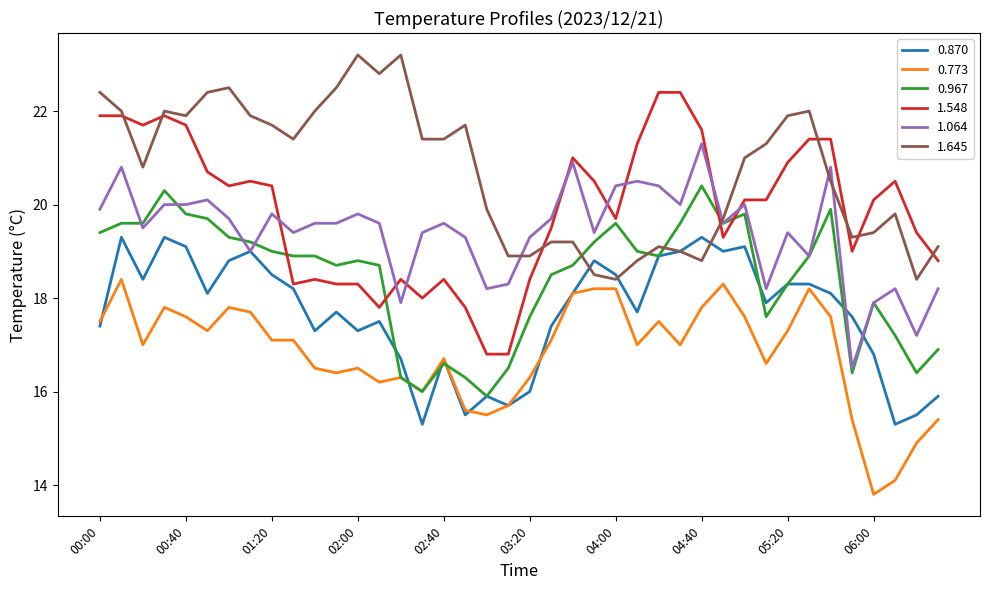

Which series has the largest total across all categories?

1.645